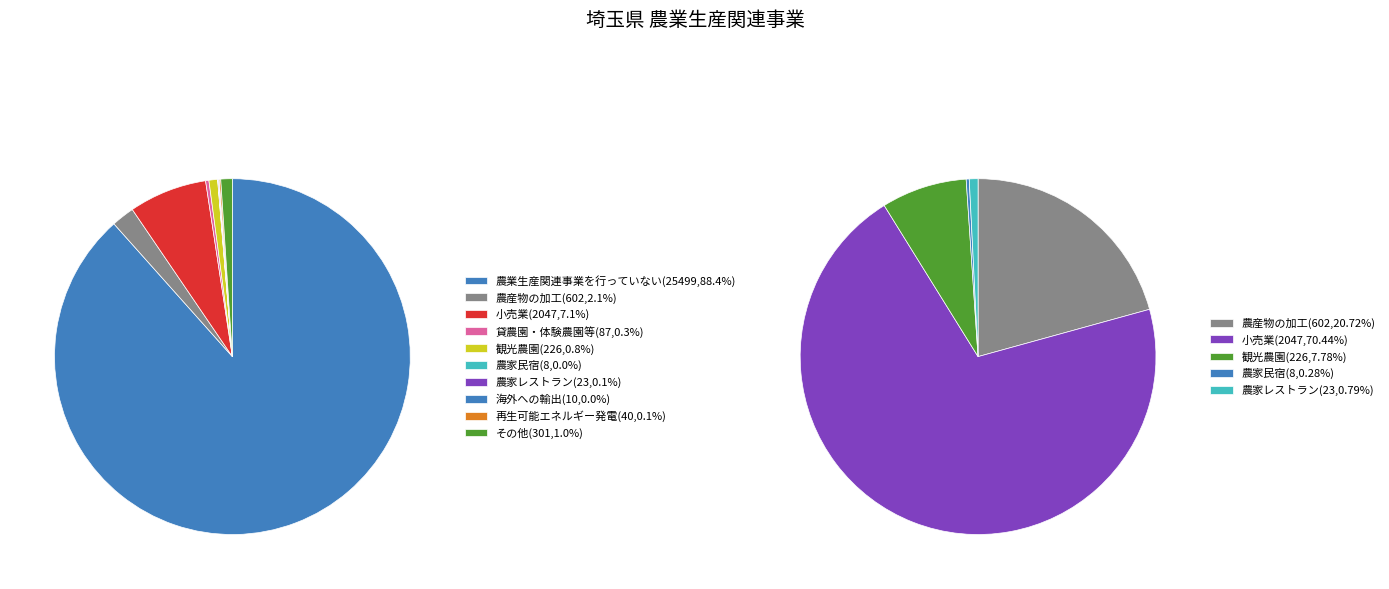

Is there any slice that represents more than half of the pie?

Yes